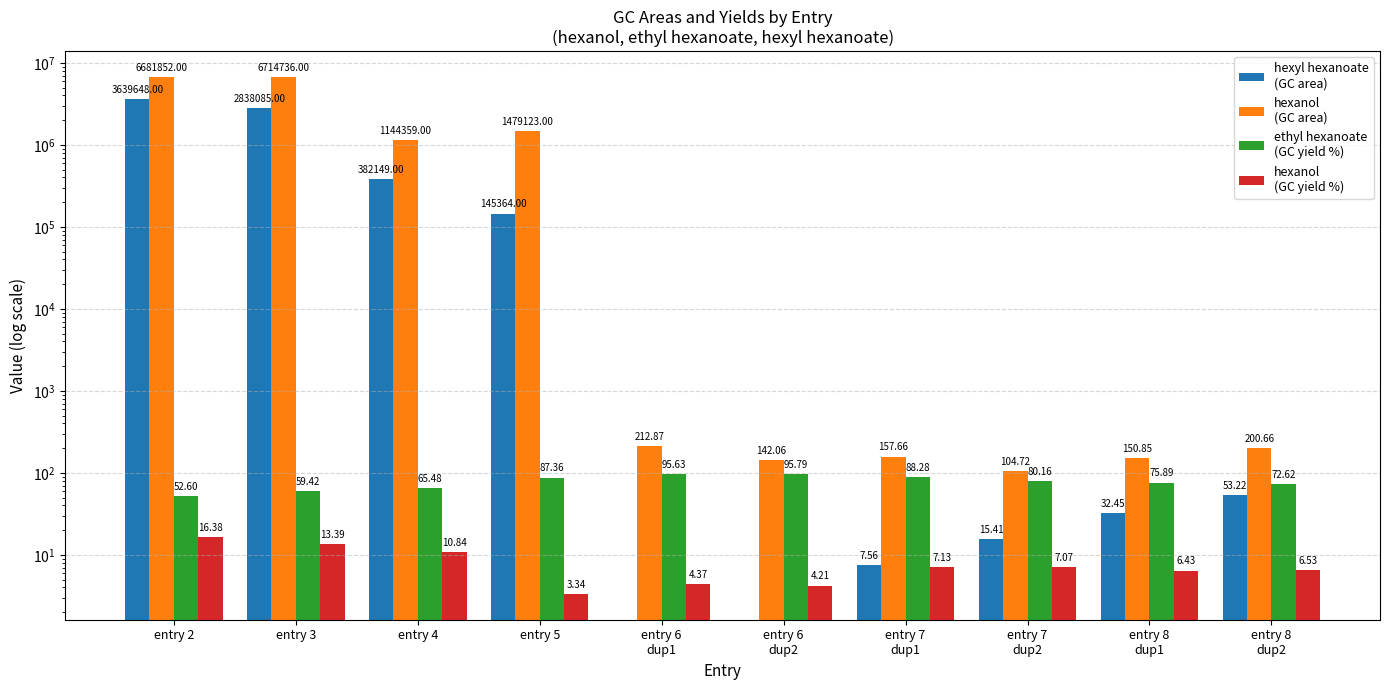

At which category is the sum across all series the highest?

entry 2